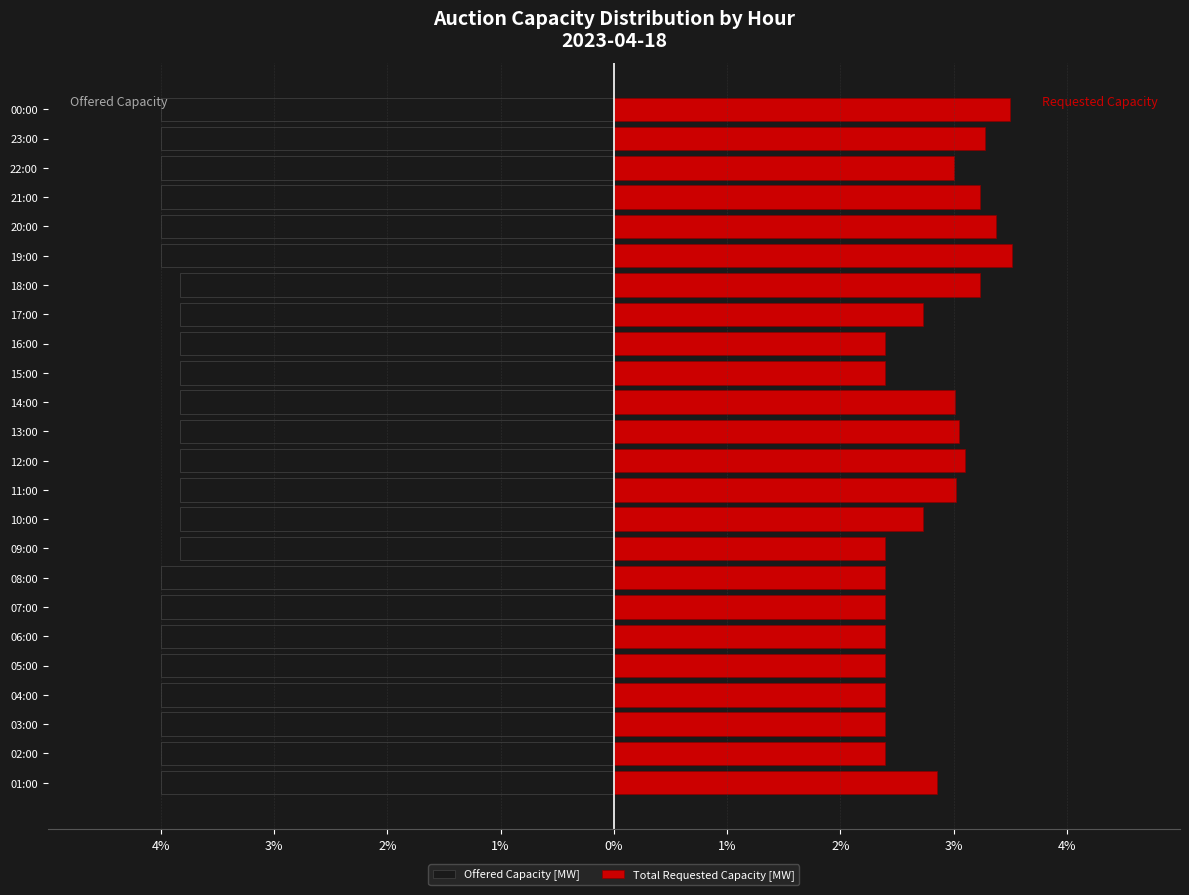

Reading right to left, extract all data points from this chart.

Offered Capacity [MW]: -4.0	-4.0	-4.0	-4.0	-4.0	-4.0	-3.8	-3.8	-3.8	-3.8	-3.8	-3.8	-3.8	-3.8	-3.8	-3.8	-4.0	-4.0	-4.0	-4.0	-4.0	-4.0	-4.0	-4.0
Total Requested Capacity [MW]: 3.5	3.3	3.0	3.2	3.4	3.5	3.2	2.7	2.4	2.4	3.0	3.0	3.1	3.0	2.7	2.4	2.4	2.4	2.4	2.4	2.4	2.4	2.4	2.9